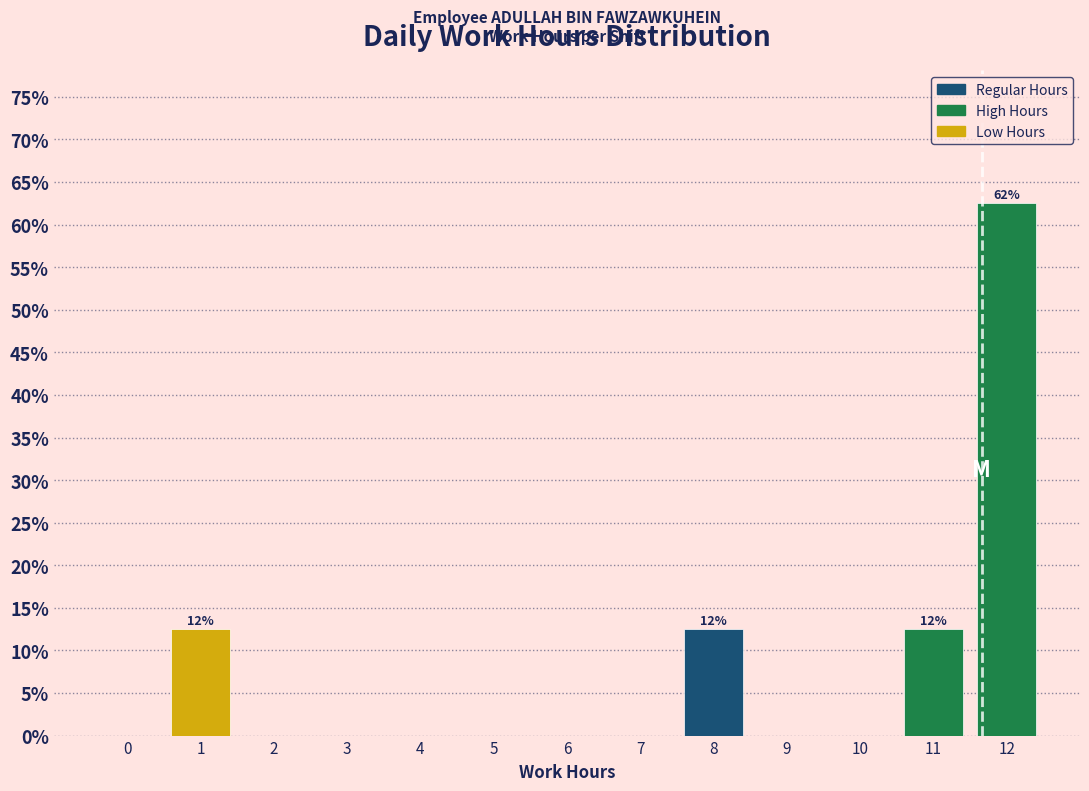

Reading left to right, transcribe all the data shown in this chart.

0=0.0	1=12.5	2=0.0	3=0.0	4=0.0	5=0.0	6=0.0	7=0.0	8=12.5	9=0.0	10=0.0	11=12.5	12=62.5